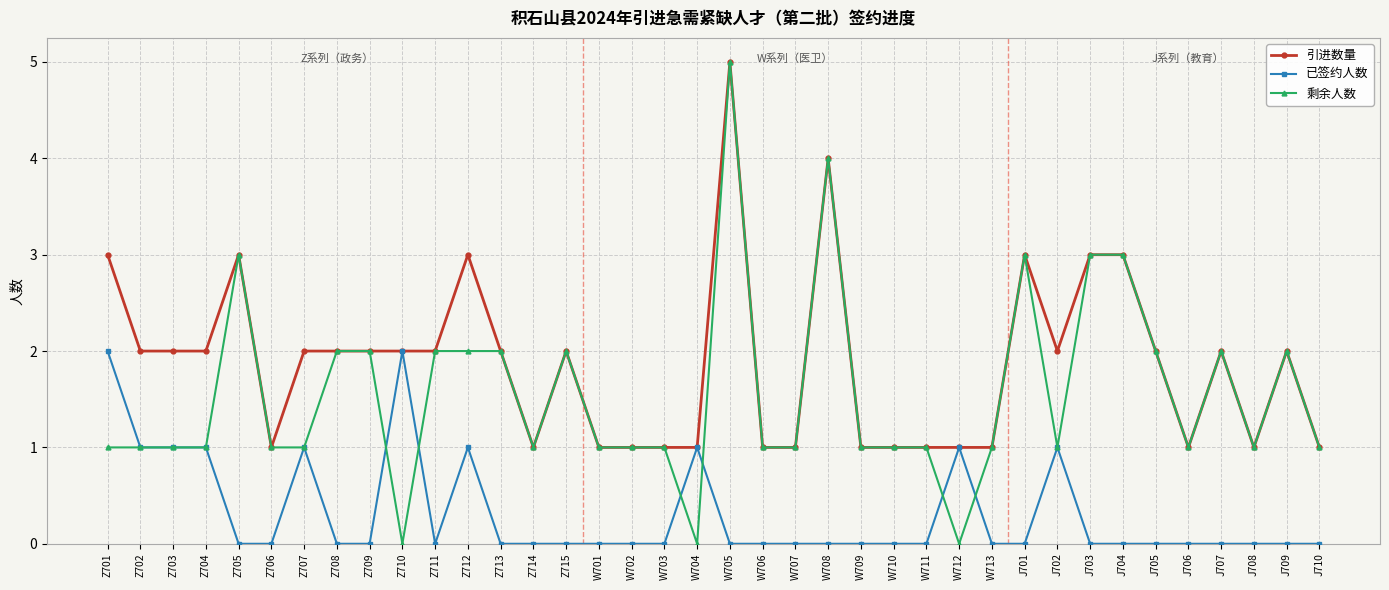

What is the sum of all 引进数量 values?

71